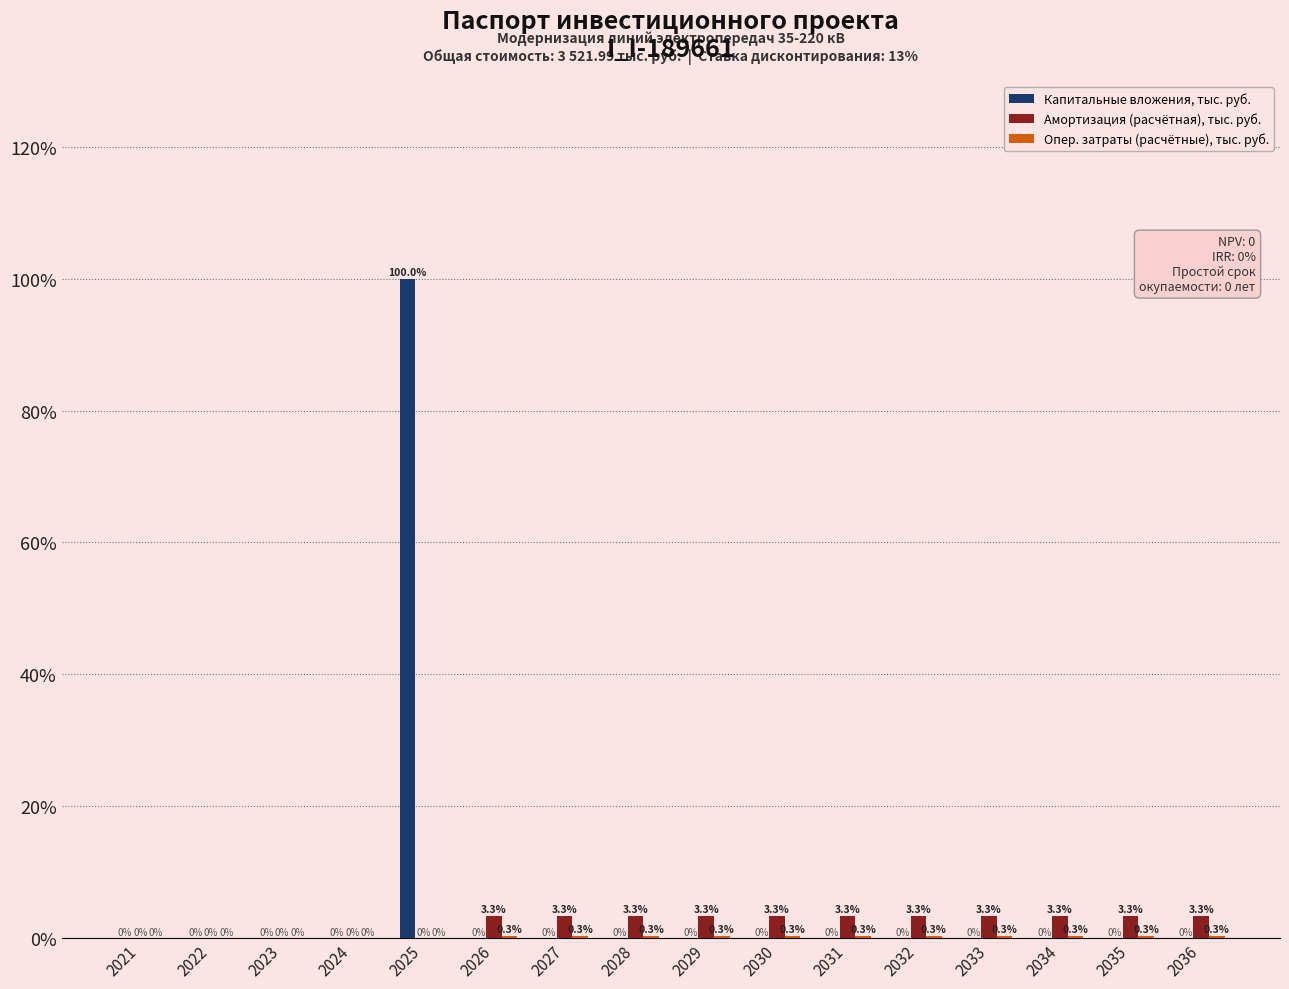

Read the Амортизация (расчётная), тыс. руб. value at 2035.

3.3